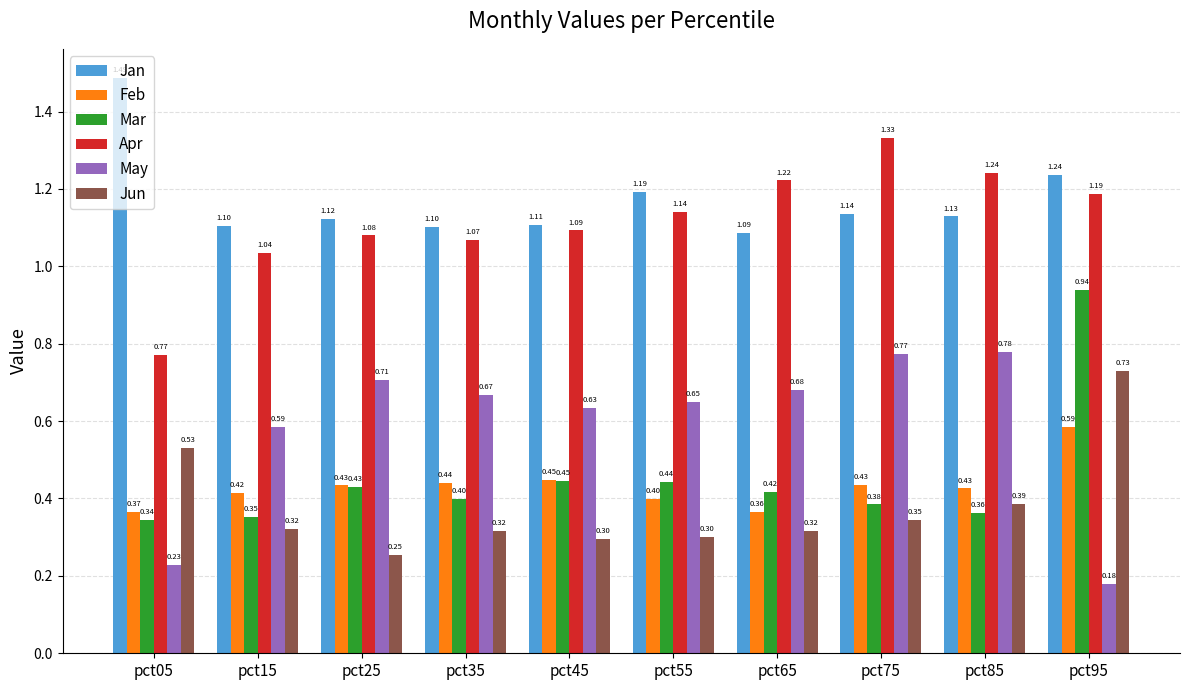

What is the value of the Mar bar at the 7th from the left?

0.4